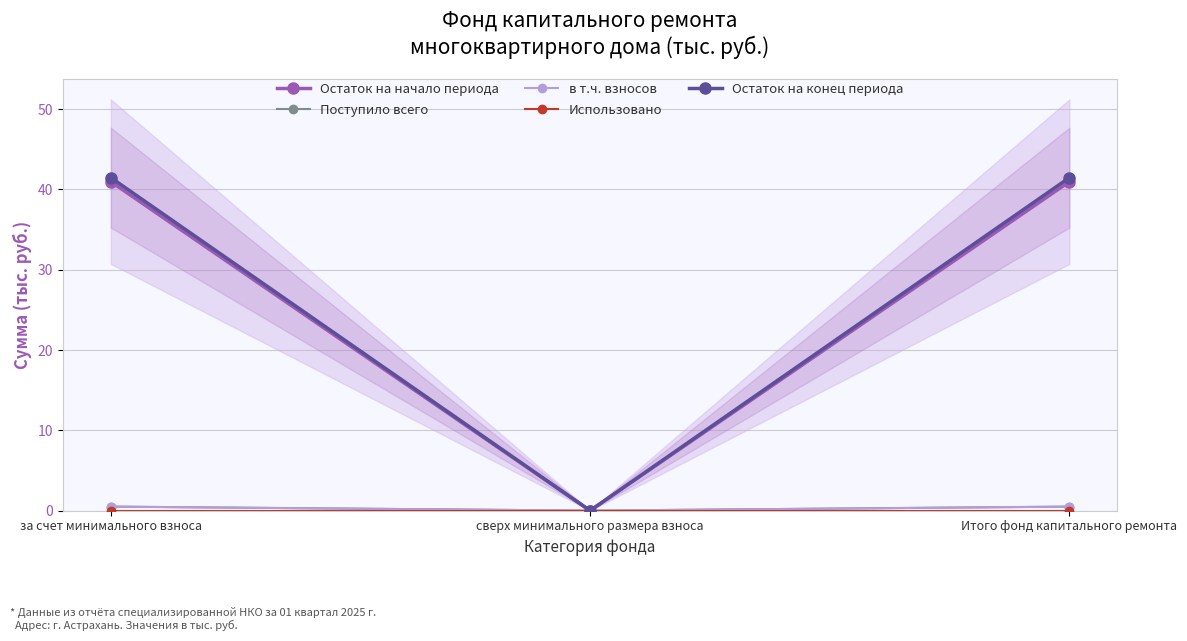

Between Итого фонд капитального ремонта and сверх минимального размера взноса, which is larger?

Итого фонд капитального ремонта